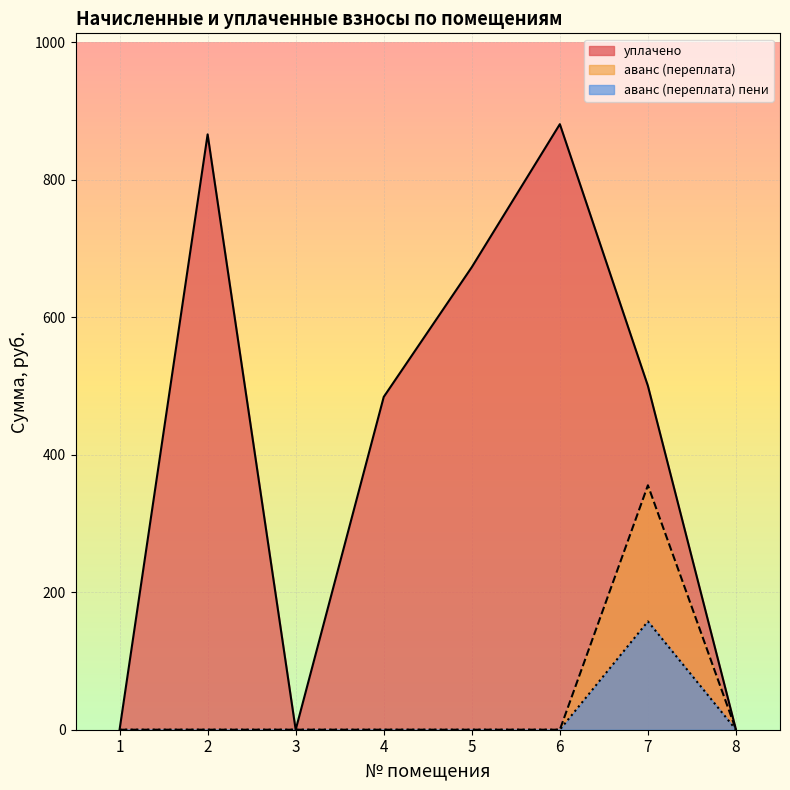

Reading left to right, what are all the values shown in this chart?

уплачено: 1=0.0	2=865.8	3=0.0	4=484.0	5=672.7	6=880.6	7=500.0	8=0.0
аванс (переплата): 1=0.0	2=0.0	3=0.0	4=0.0	5=0.0	6=0.0	7=355.5	8=0.0
аванс (переплата) пени: 1=0.0	2=0.0	3=0.0	4=0.0	5=0.0	6=0.0	7=157.5	8=0.0